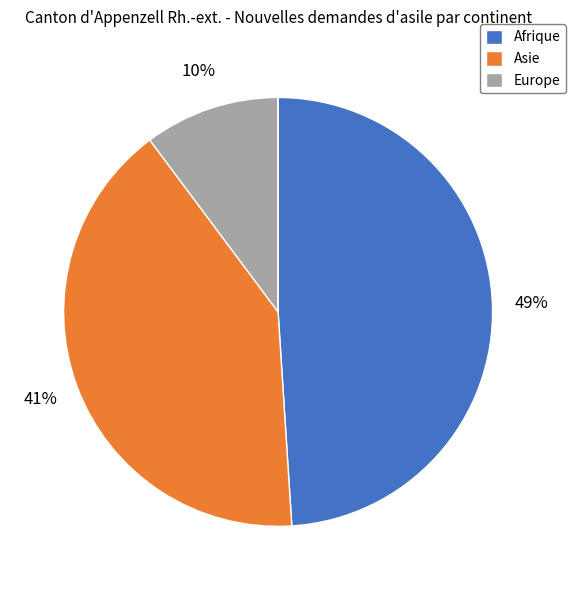

Is there any slice that represents more than half of the pie?

No